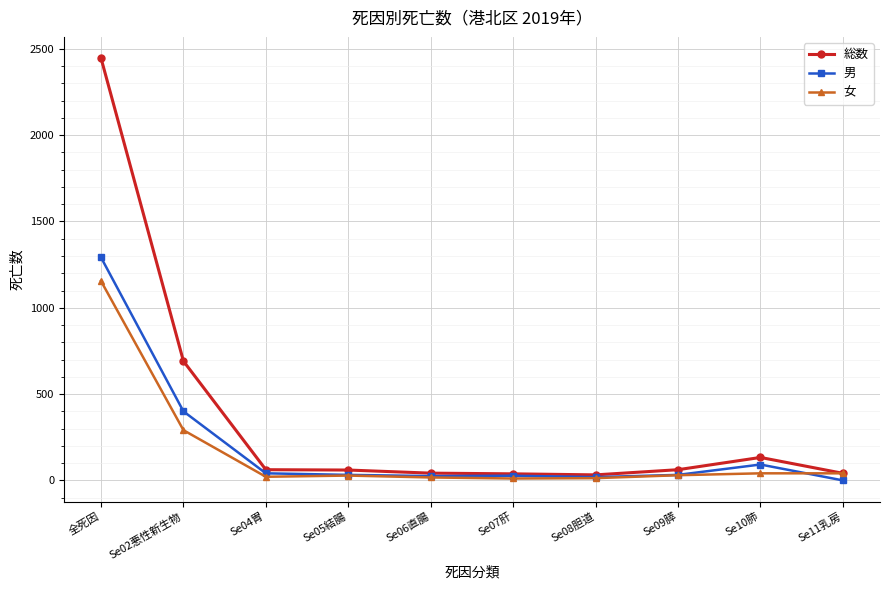

Is this an area chart (filled region under the line)?

No